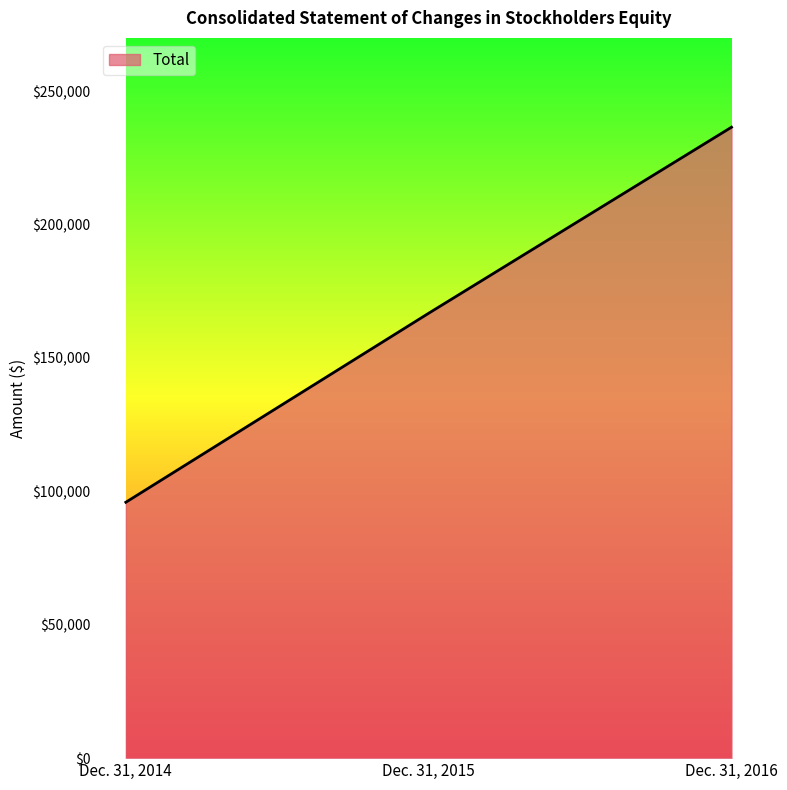

Count the values in the range 95923 to 236520.

3